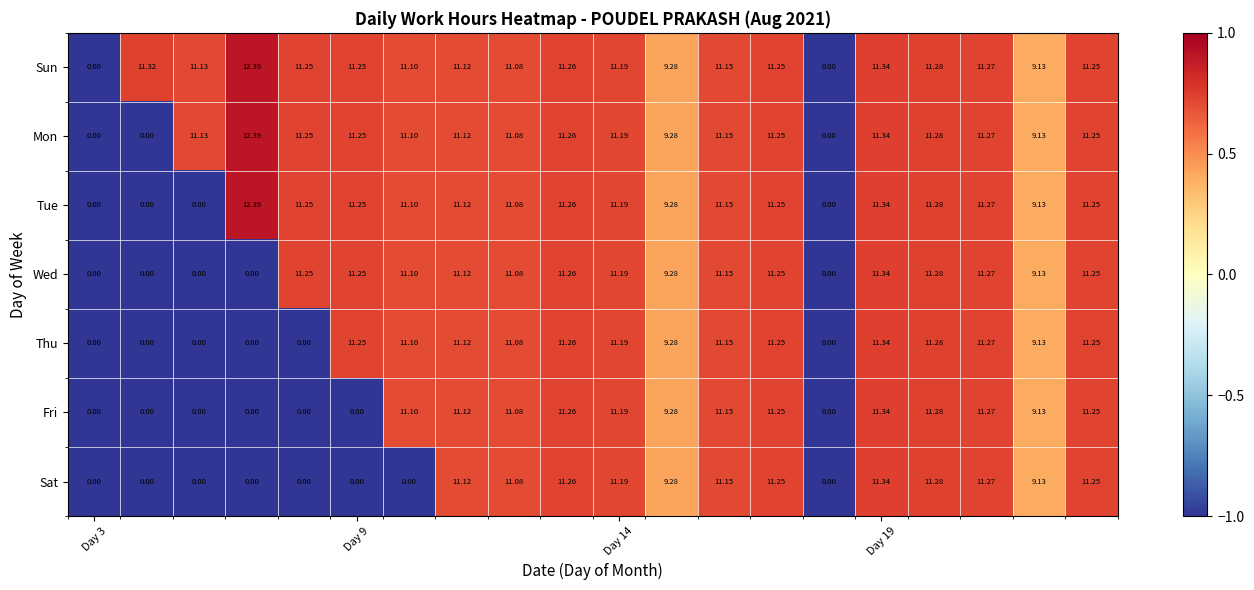

List the series in order of their overall mean, highest first.

Sun, Mon, Tue, Wed, Thu, Fri, Sat